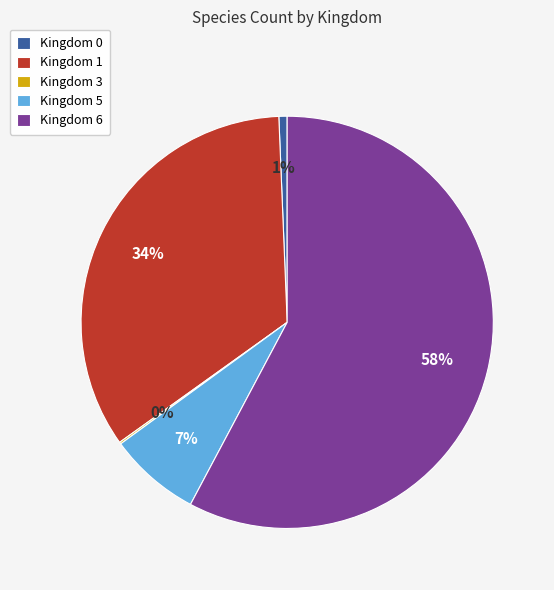

Does Kingdom 6 account for over 50% of the chart?

Yes